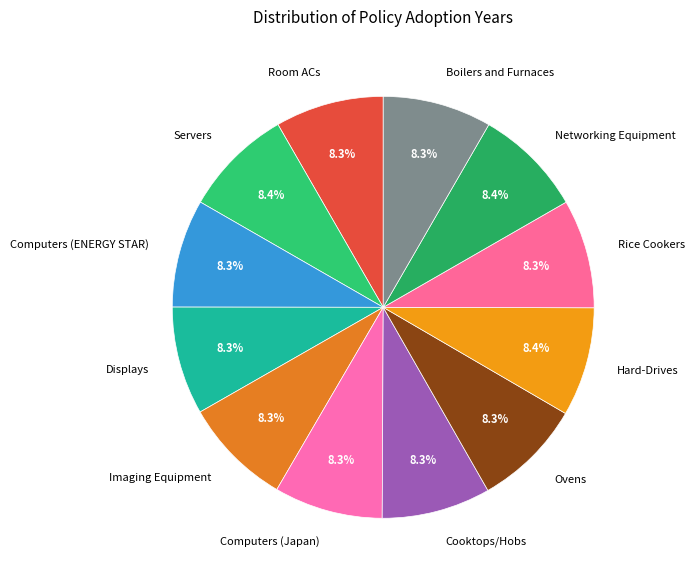

What percentage is the Imaging Equipment slice, to the nearest percent?

8%